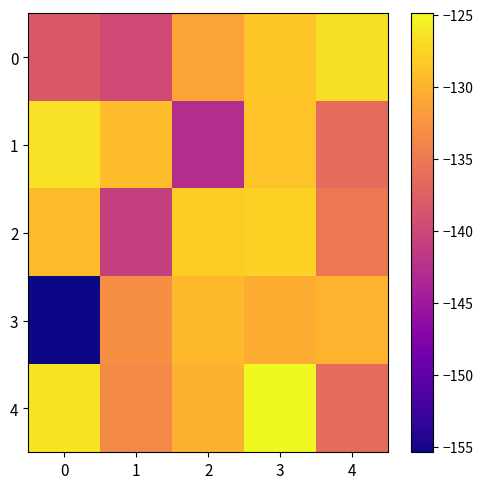

List the series in order of their peak value, highest first.

4, 1, 0, 2, 3